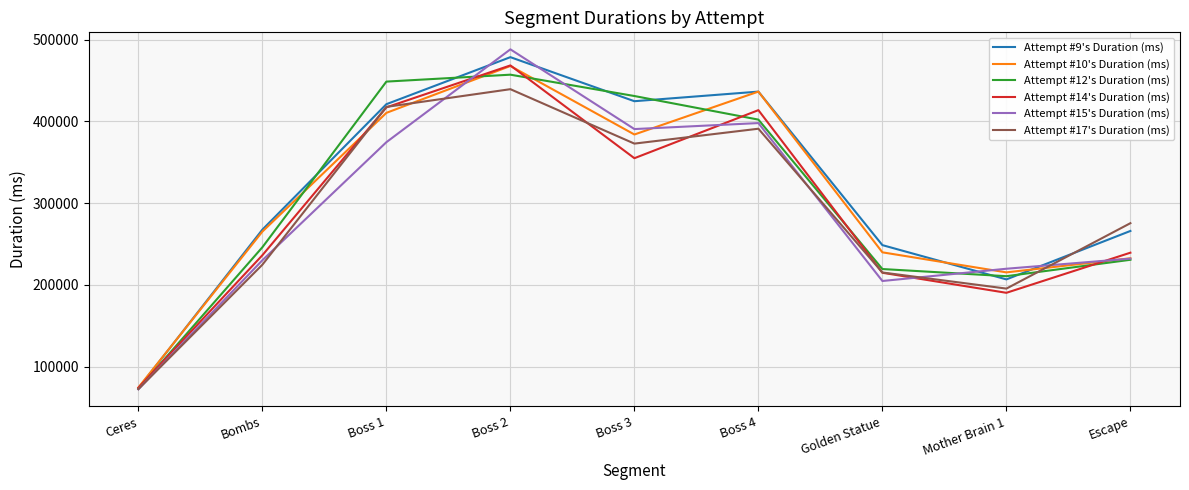

What is the approximate value of Attempt #14's Duration (ms) at Mother Brain 1?

190357